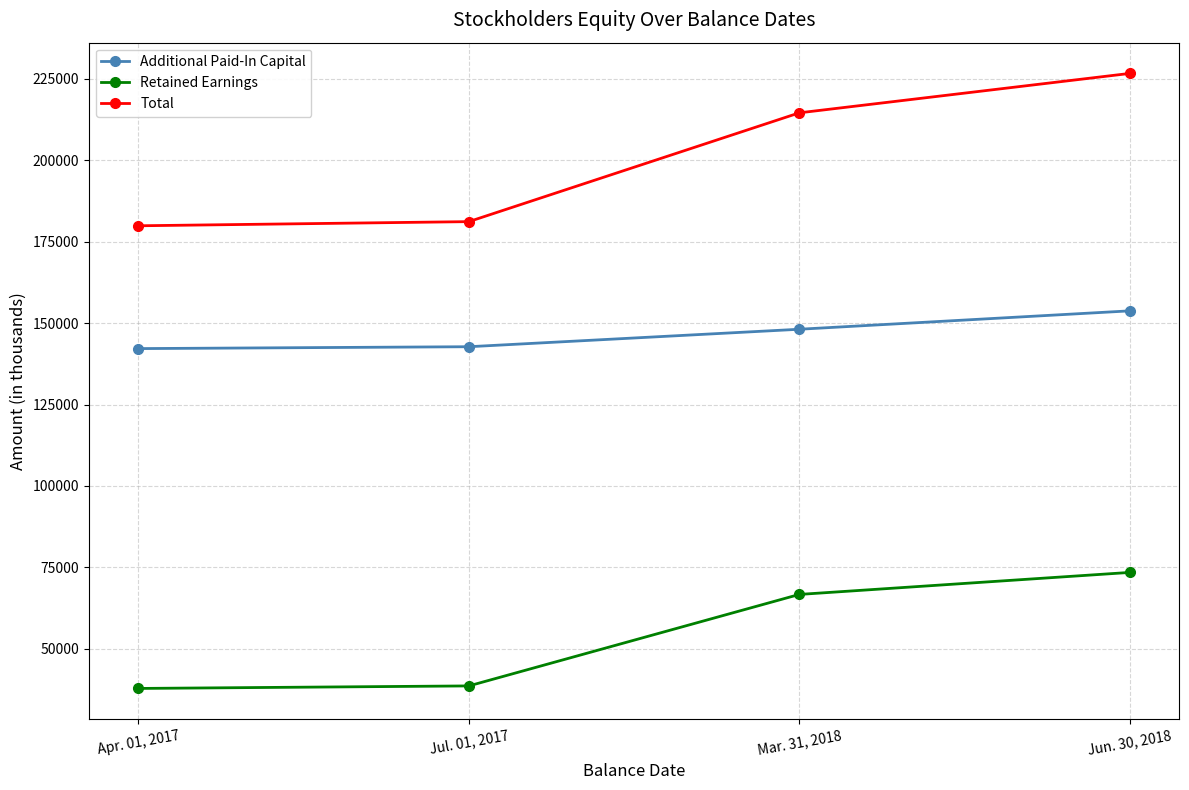

True or false: Retained Earnings has more than 2 points higher than both neighbors.

False